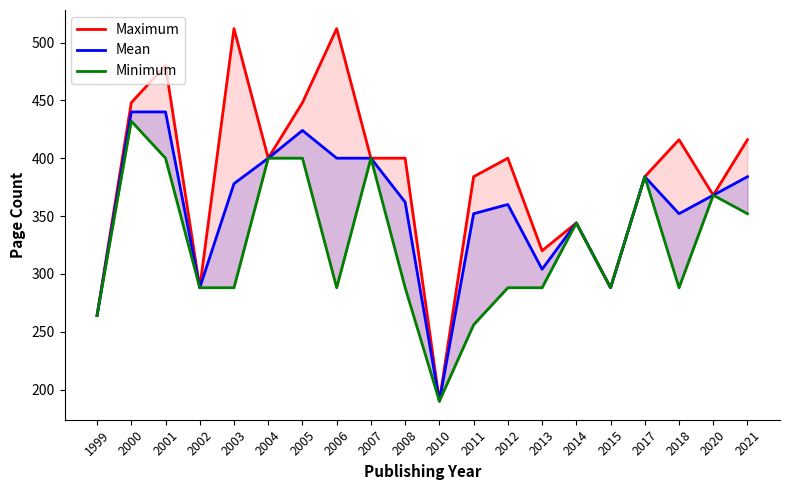

What is the value of the Mean point at the 4th from the left?

288